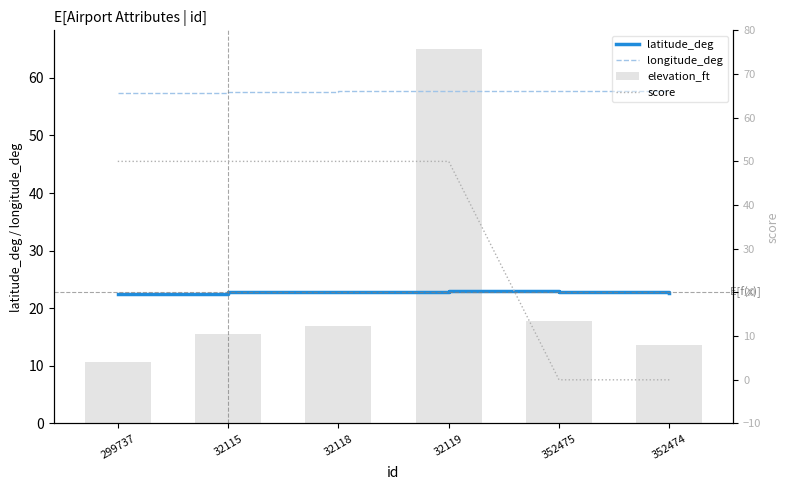

What are all the series names shown in the legend?

latitude_deg, longitude_deg, elevation_ft, score